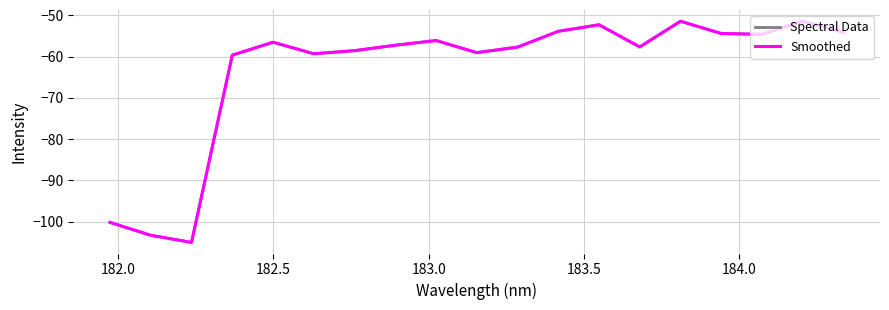

Does the chart have visible grid lines?

Yes